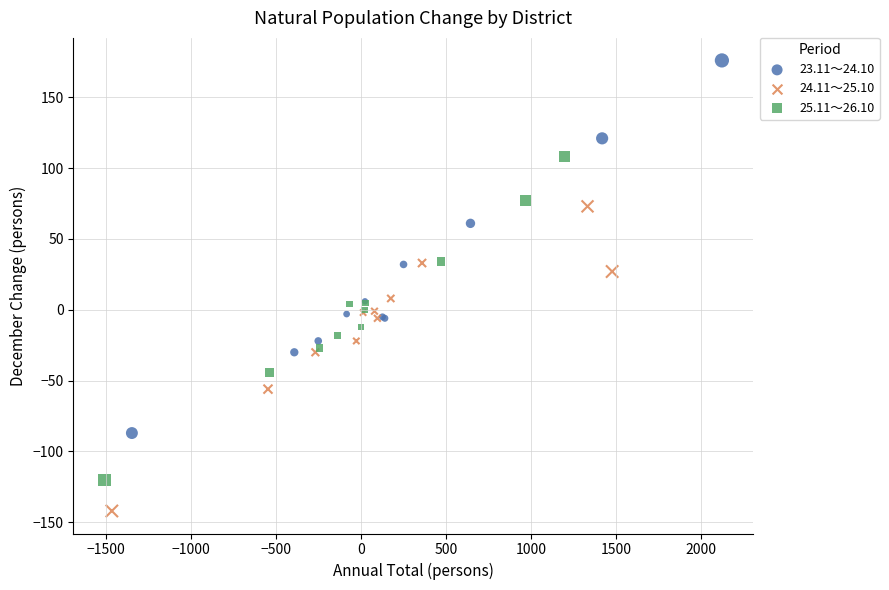

Which series contains the highest Y value?

23.11～24.10